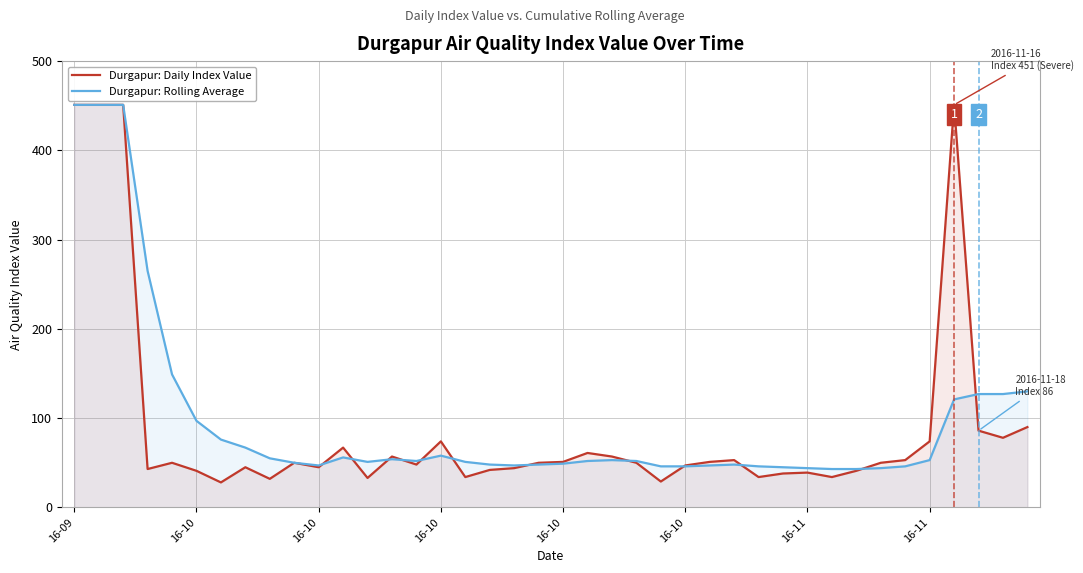

Rank the series at 13 from lowest to highest value.

Durgapur: Rolling Average, Durgapur: Daily Index Value